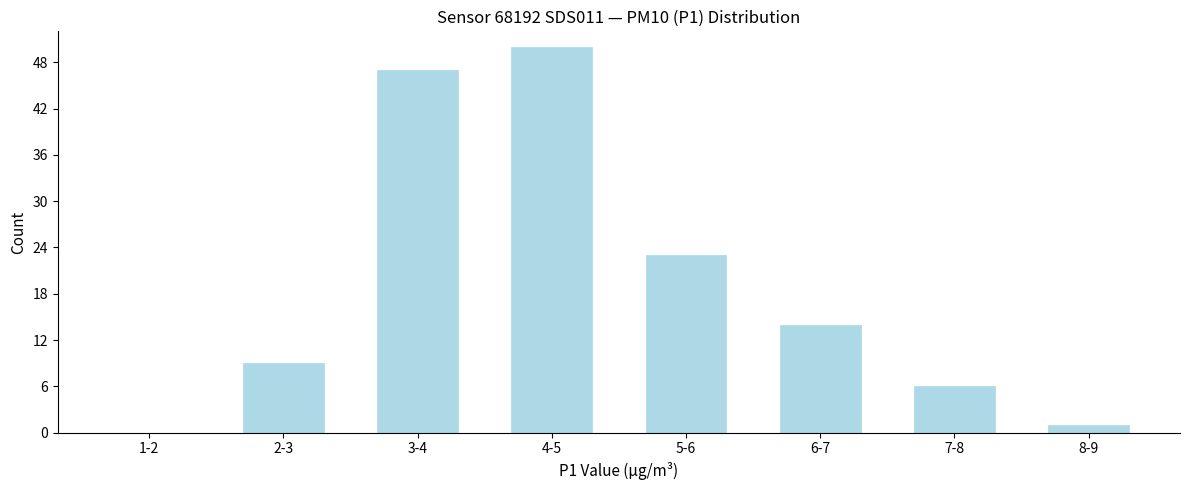

Reading left to right, extract all data points from this chart.

1-2=0	2-3=9	3-4=47	4-5=50	5-6=23	6-7=14	7-8=6	8-9=1